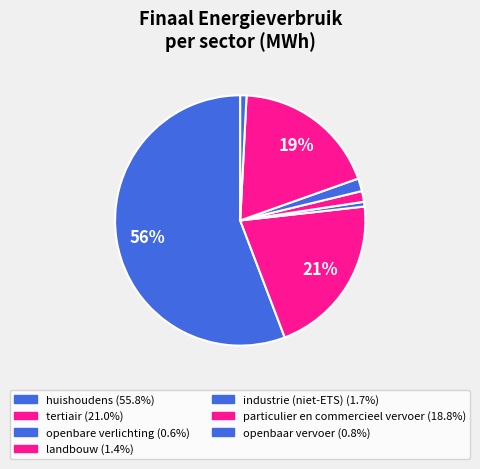

How many slices are in this pie chart?

7